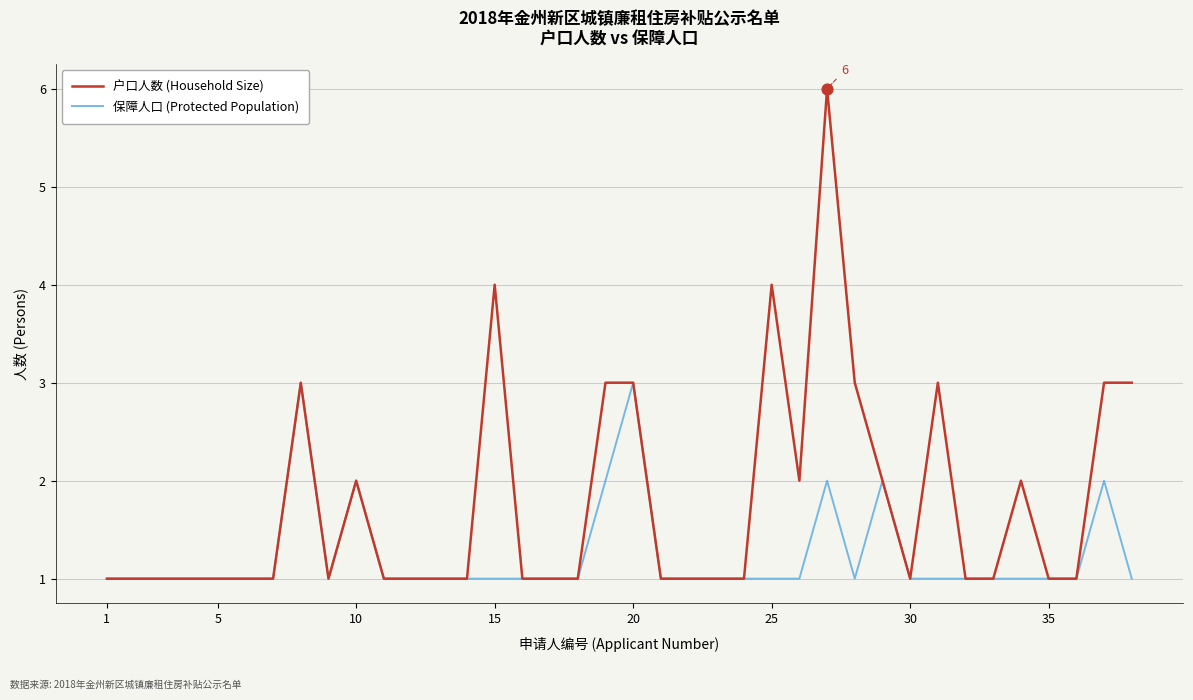

Which series has the largest total across all categories?

户口人数 (Household Size)